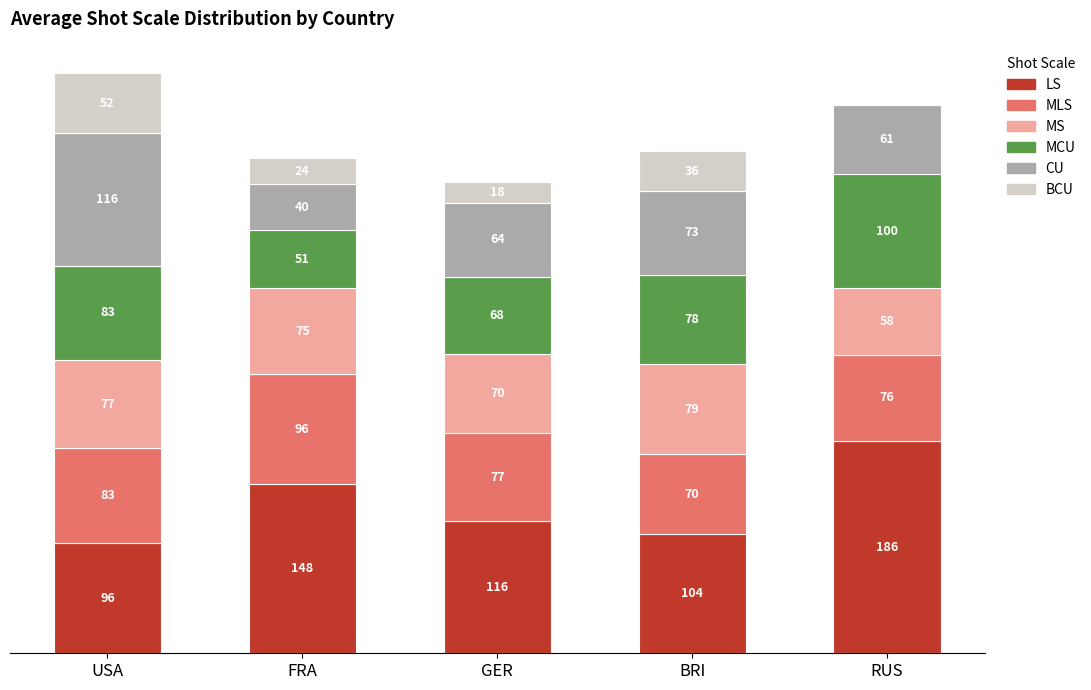

What are all the series names shown in the legend?

LS, MLS, MS, MCU, CU, BCU